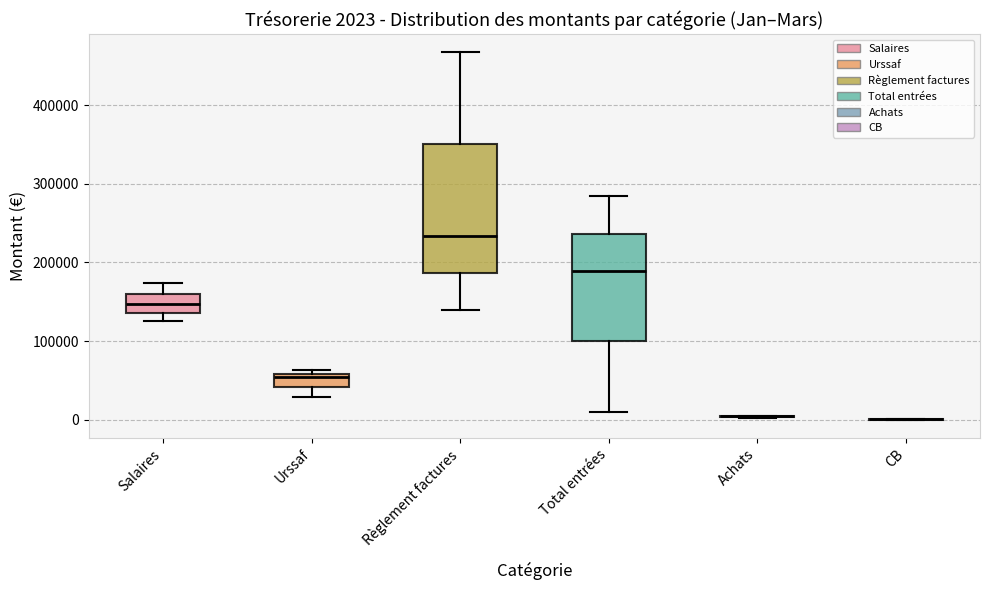

Comparing the boxes themselves (not the whiskers), which one is the tallest?

Règlement factures